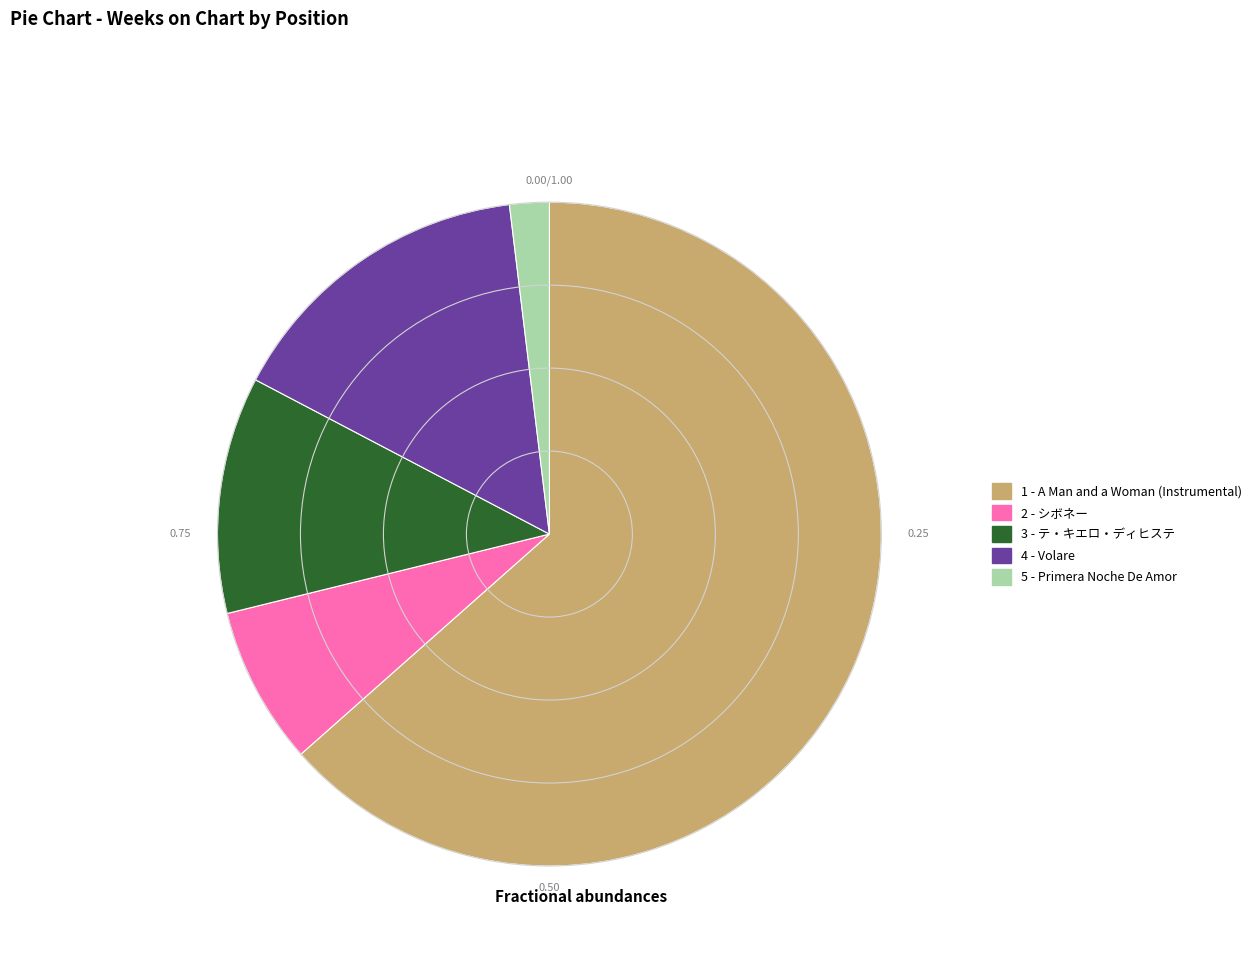

What is the smallest slice in the pie chart?

5 - Primera Noche De Amor